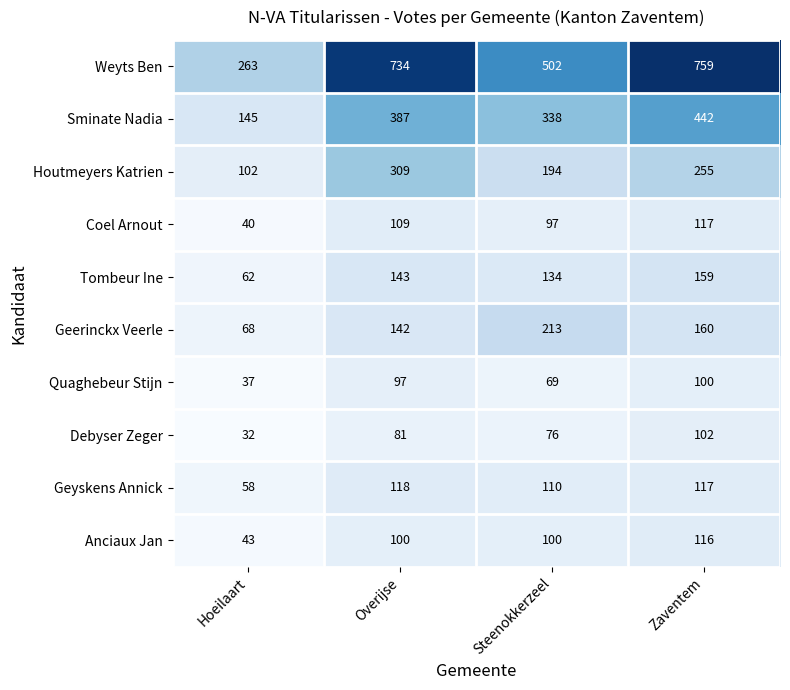

Read the Geyskens Annick value at Steenokkerzeel, to the nearest 10.

110